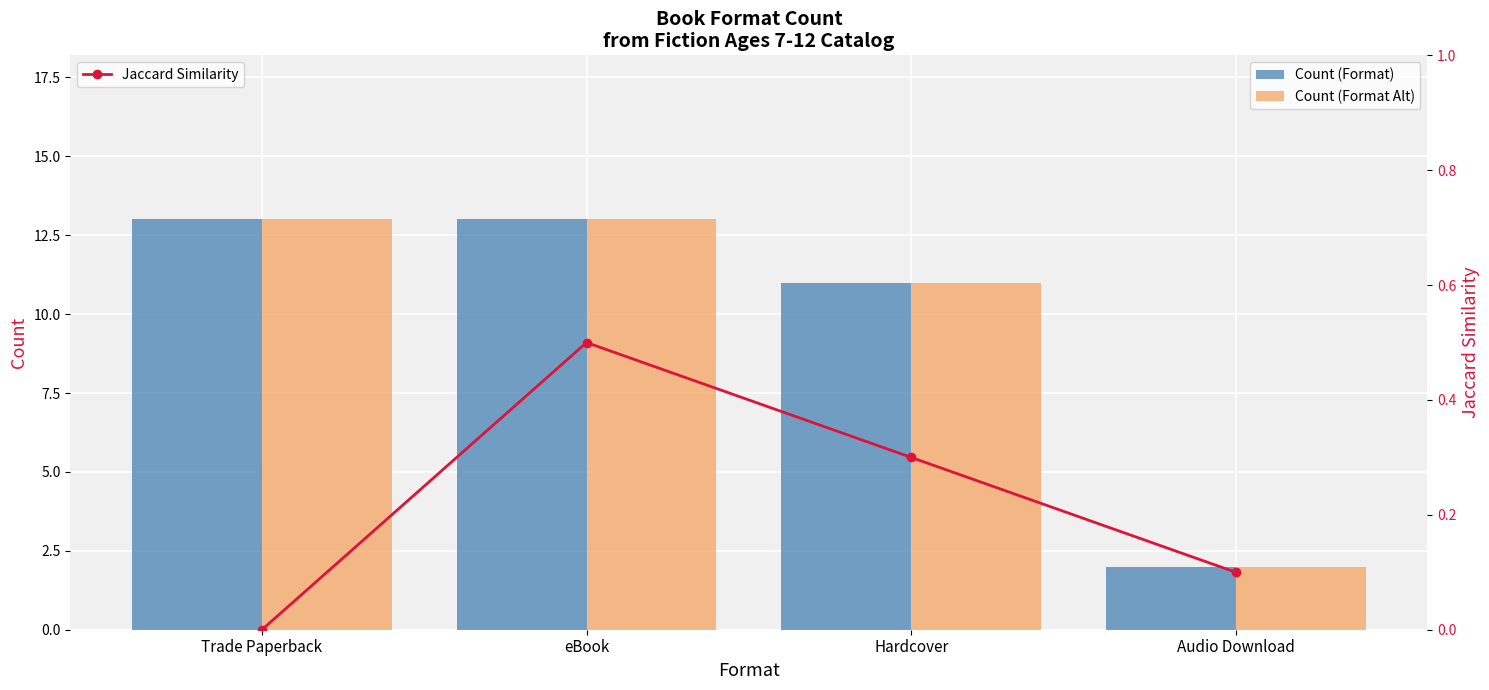

How many series are shown in this chart?

3